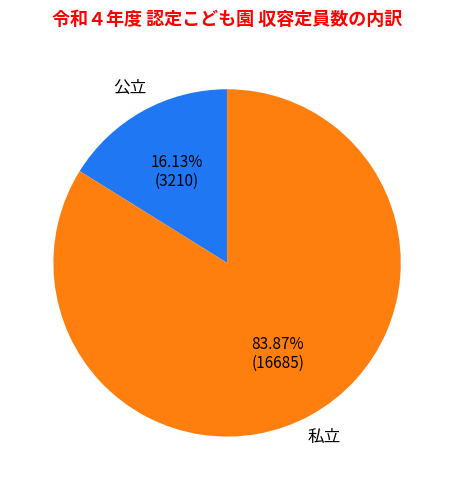

How many segments does this pie chart have?

2